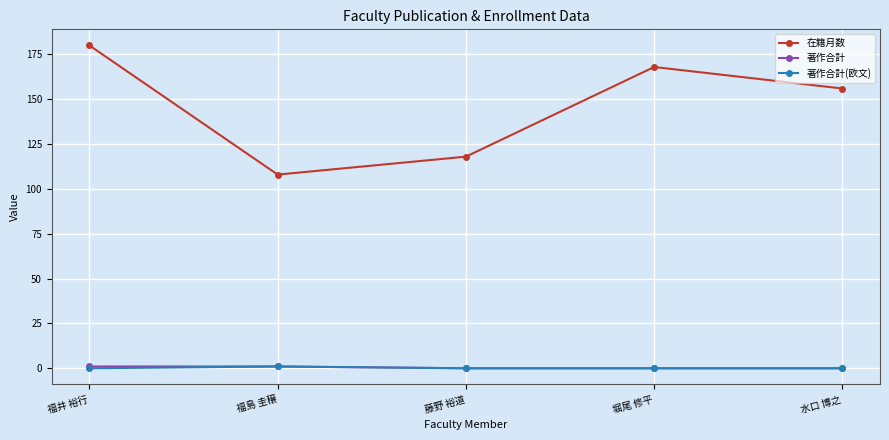

The 在籍月数 series shows 81 at 藤野 裕道. True or false?

False